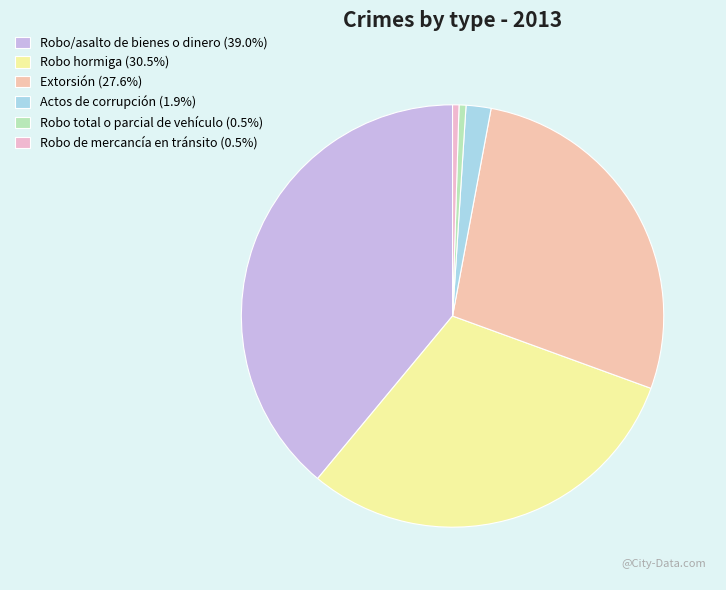

What percentage is NOT represented by Robo total o parcial de vehículo?

99.5%